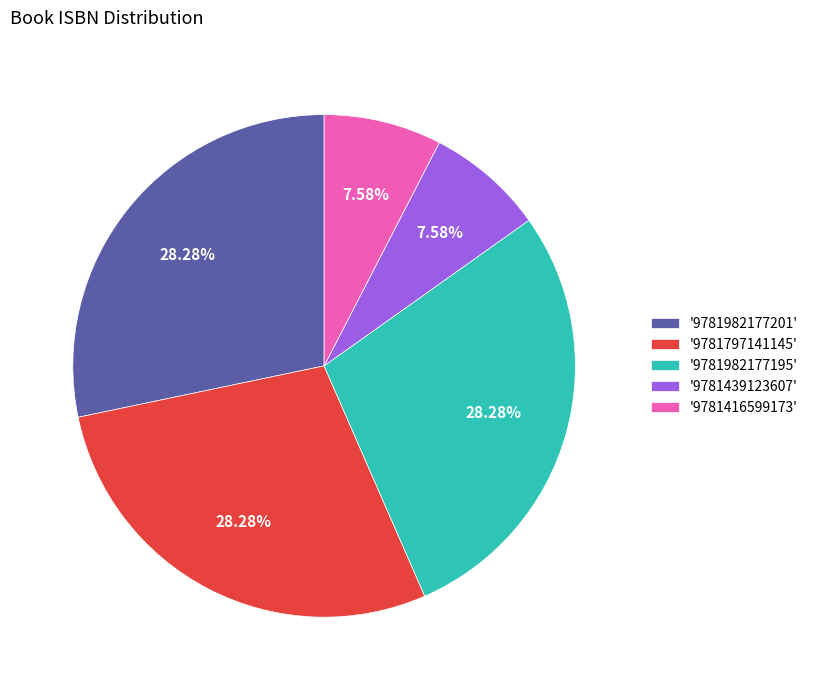

Combined, do '9781982177201' and '9781439123607' account for over 50%?

No